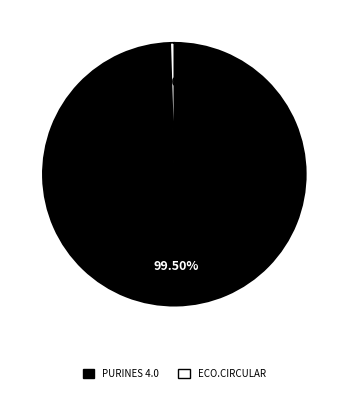

How many segments does this pie chart have?

2